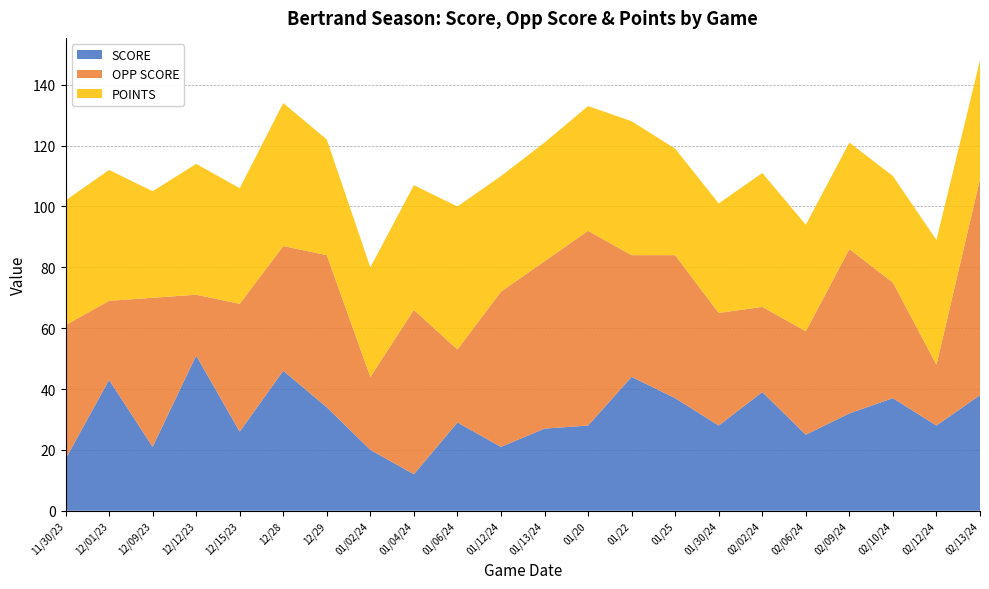

Reading left to right, list all the values displayed in this chart.

SCORE: 17	43	21	51	26	46	34	20	12	29	21	27	28	44	37	28	39	25	32	37	28	38
OPP SCORE: 44	26	49	20	42	41	50	24	54	24	51	55	64	40	47	37	28	34	54	38	20	71
POINTS: 41	43	35	43	38	47	38	36	41	47	38	39	41	44	35	36	44	35	35	35	41	39